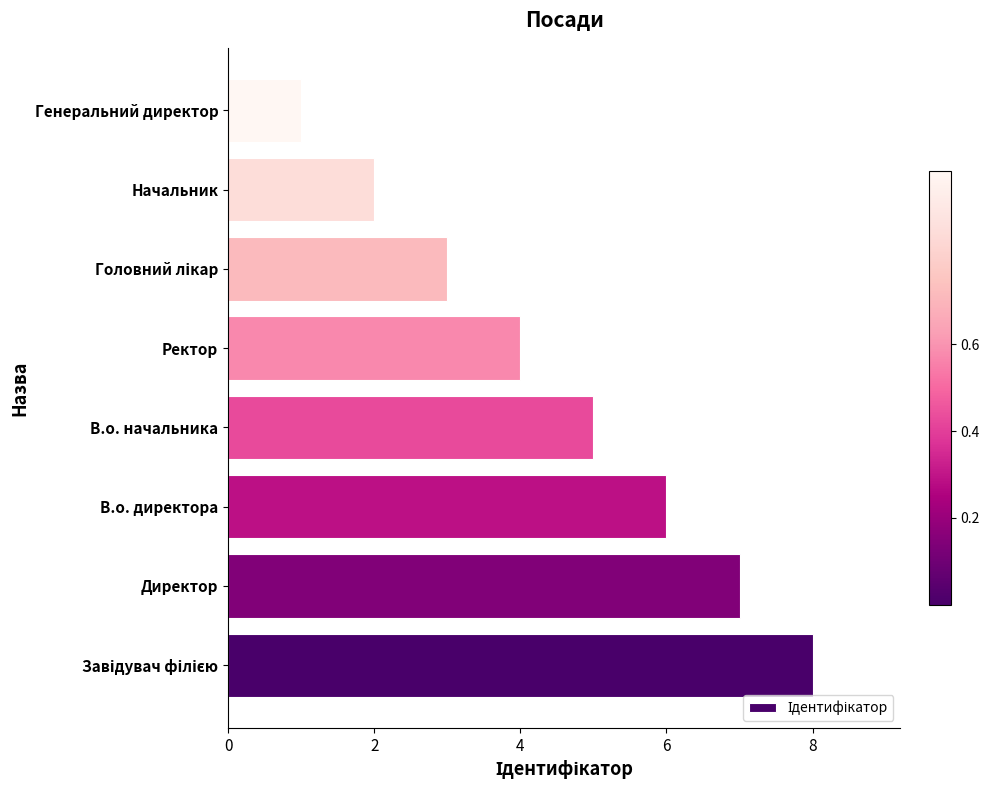

What is the smallest value displayed?

1